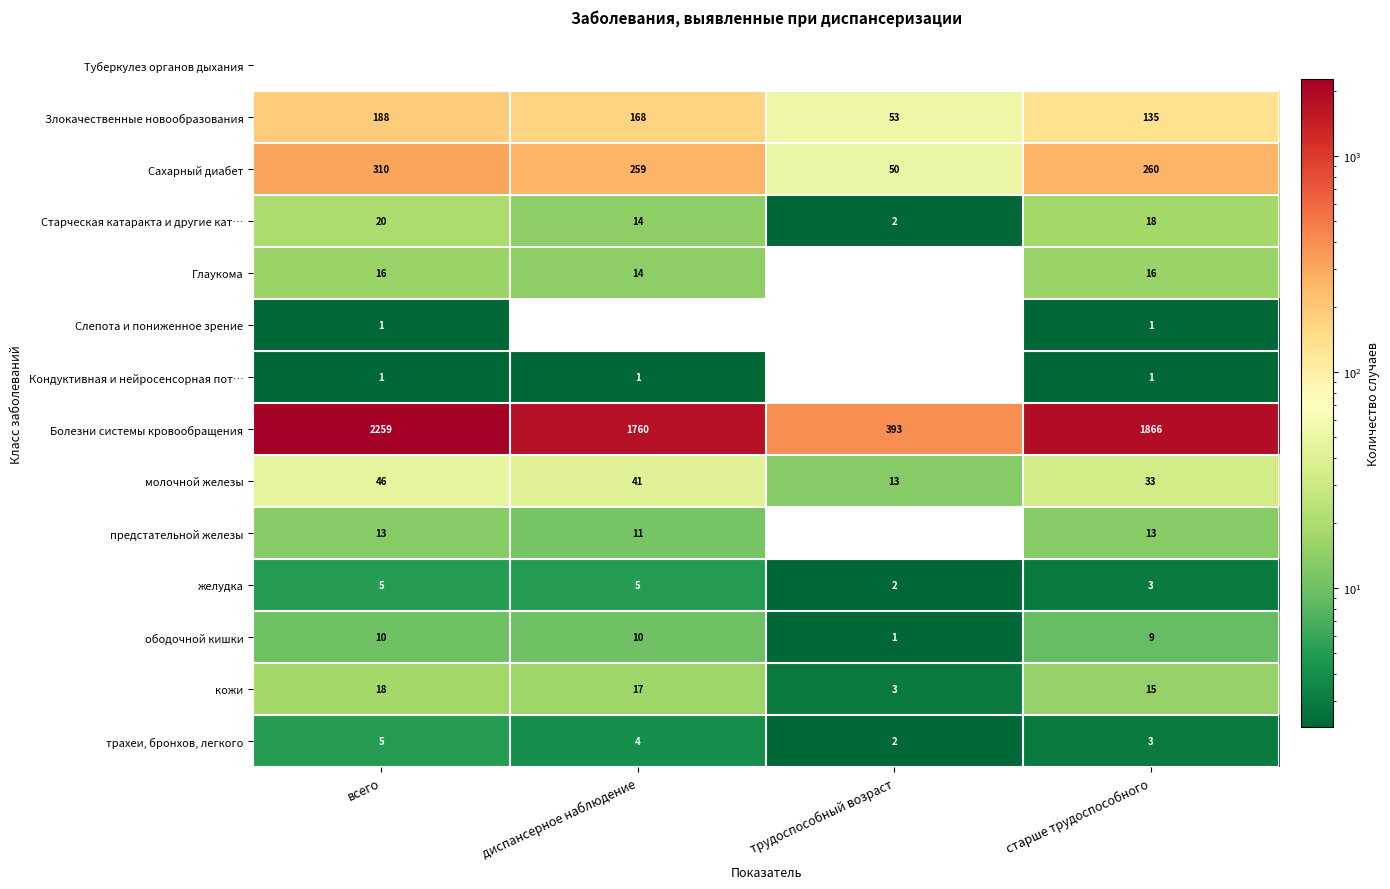

Which label corresponds to the largest value in the chart?

всего